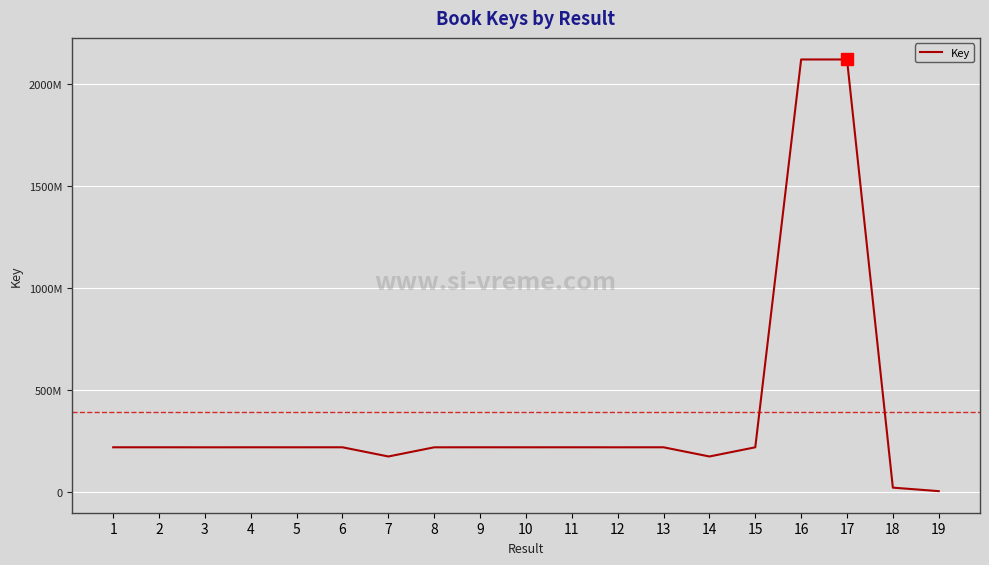

Is this an area chart (filled region under the line)?

No